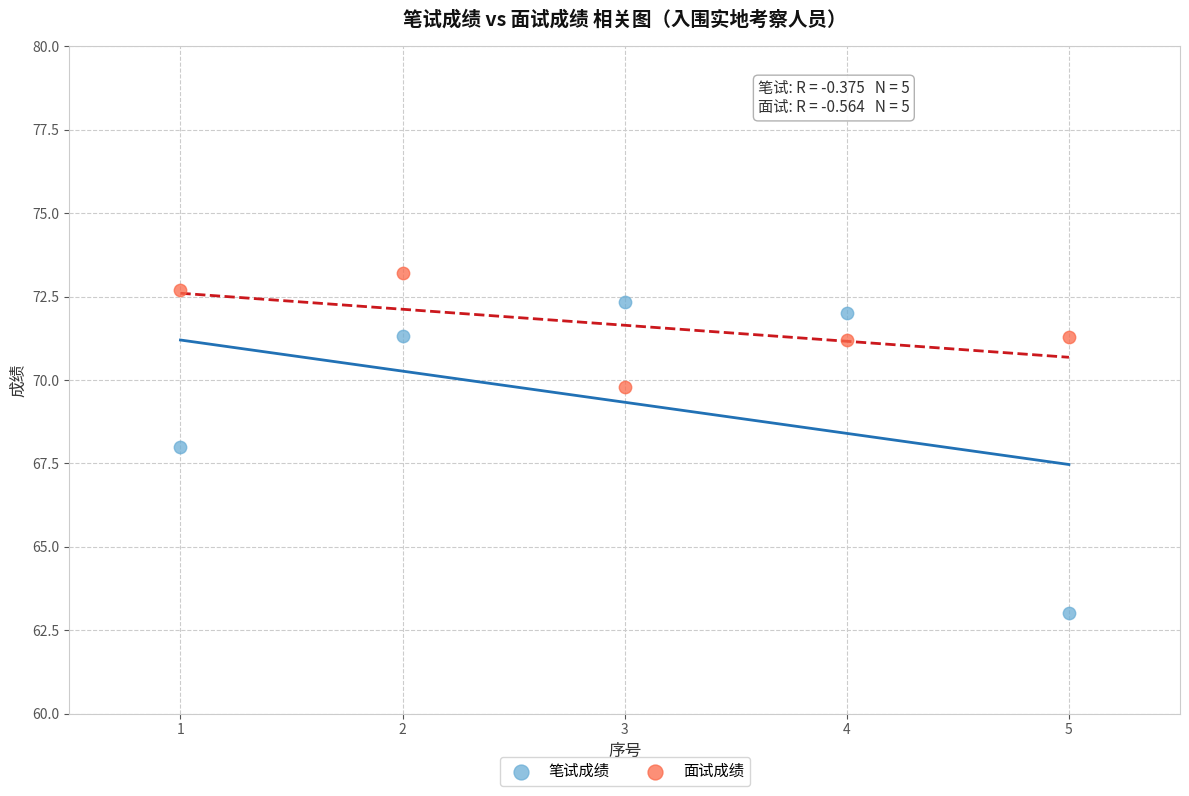

Which series contains the highest Y value?

面试成绩